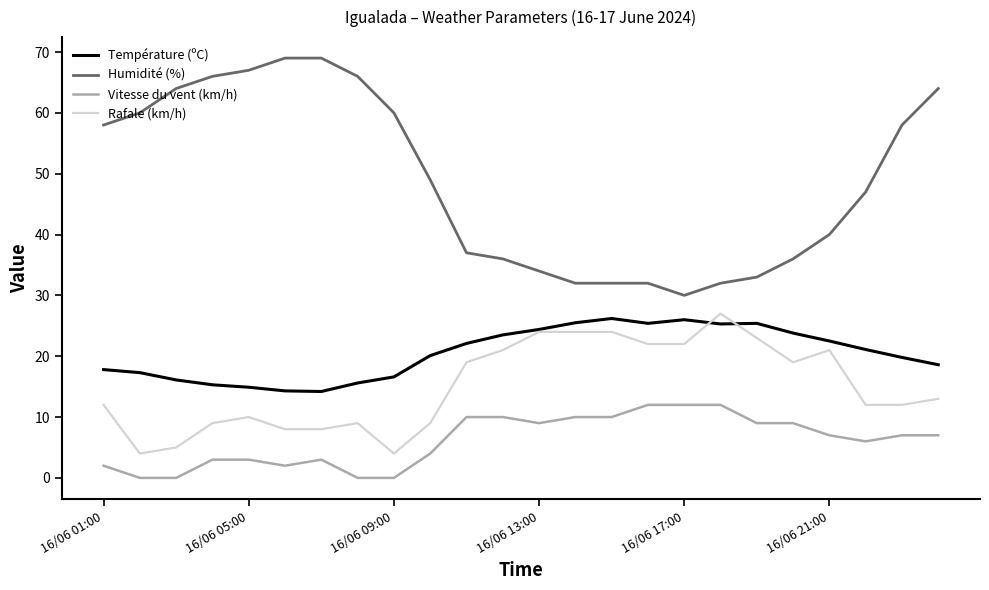

True or false: Vitesse du vent (km/h) and Humidité (%) intersect in this chart.

False